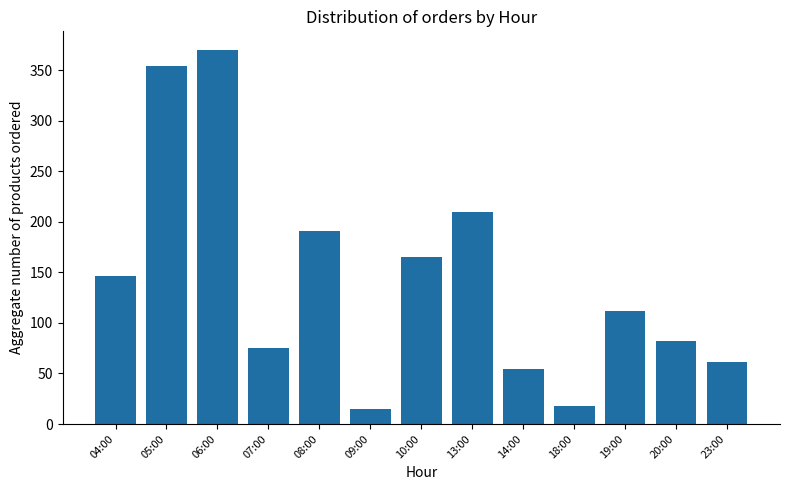

What is the change in value from 14:00 to 19:00?

+58